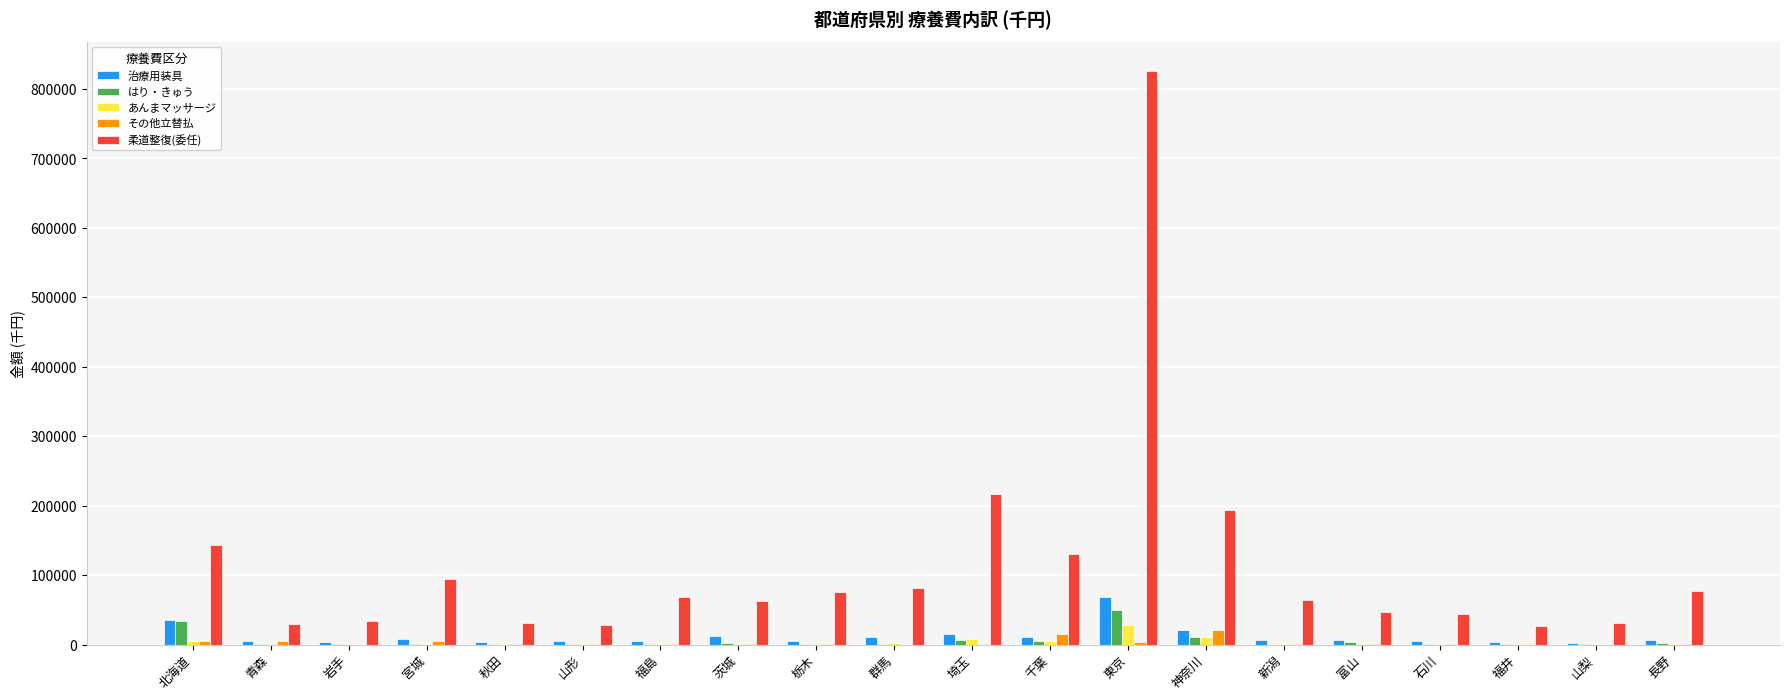

What is the average value of the 柔道整復(委任) series?

115384.3